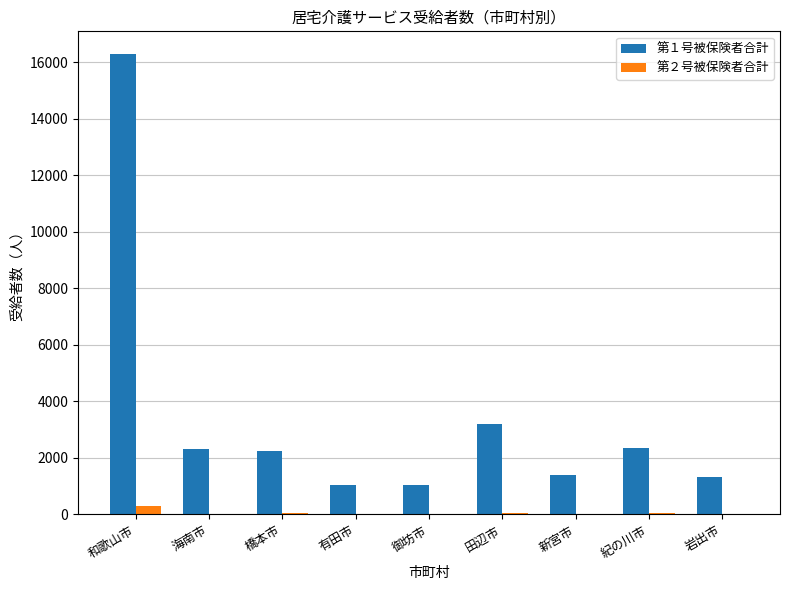

At which category is the sum across all series the highest?

和歌山市